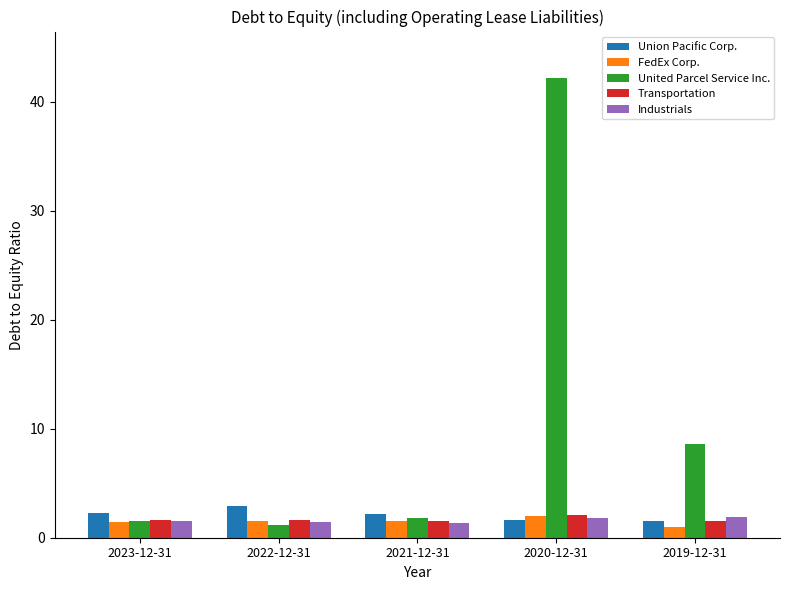

Which series has the largest total across all categories?

United Parcel Service Inc.